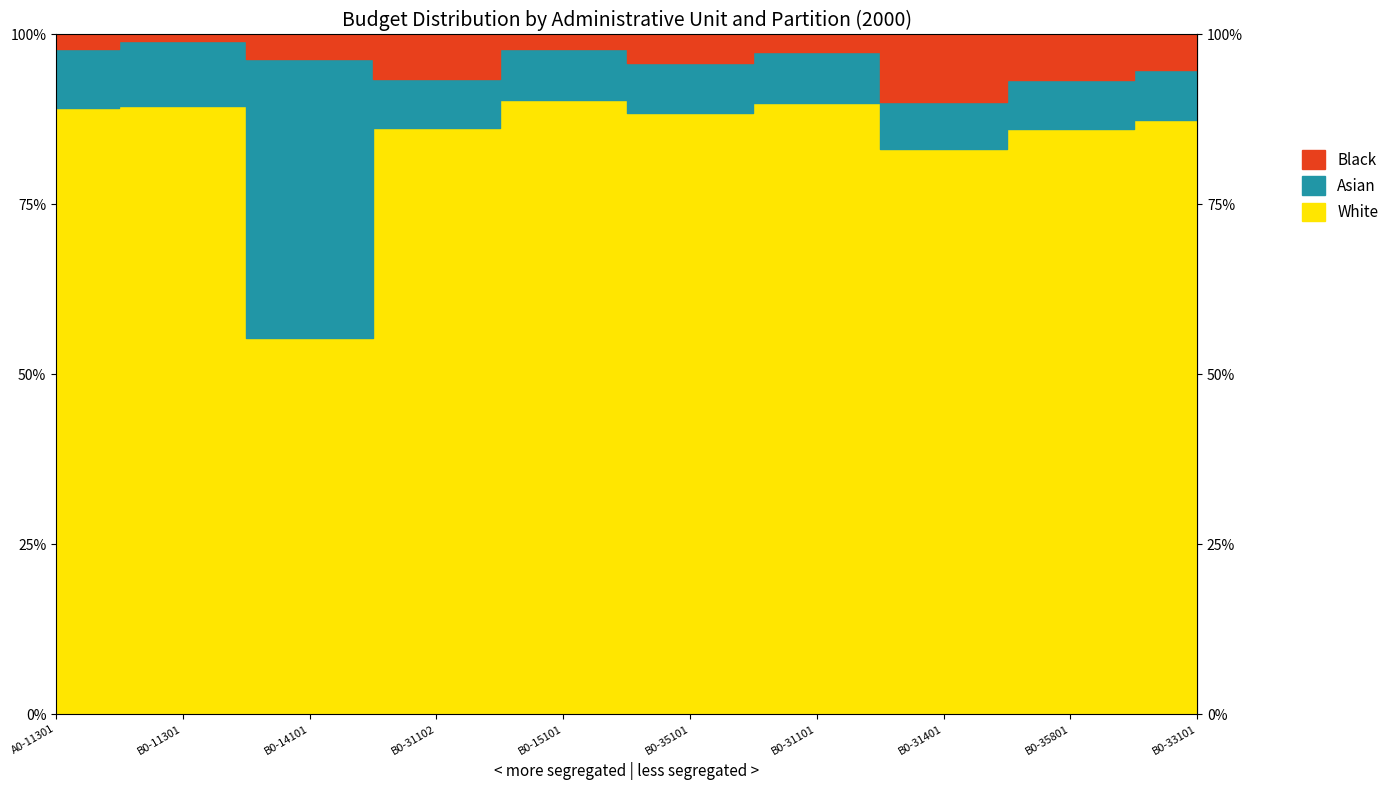

At B0-35101, list the series in order from largest to smallest.

White, Asian, Black